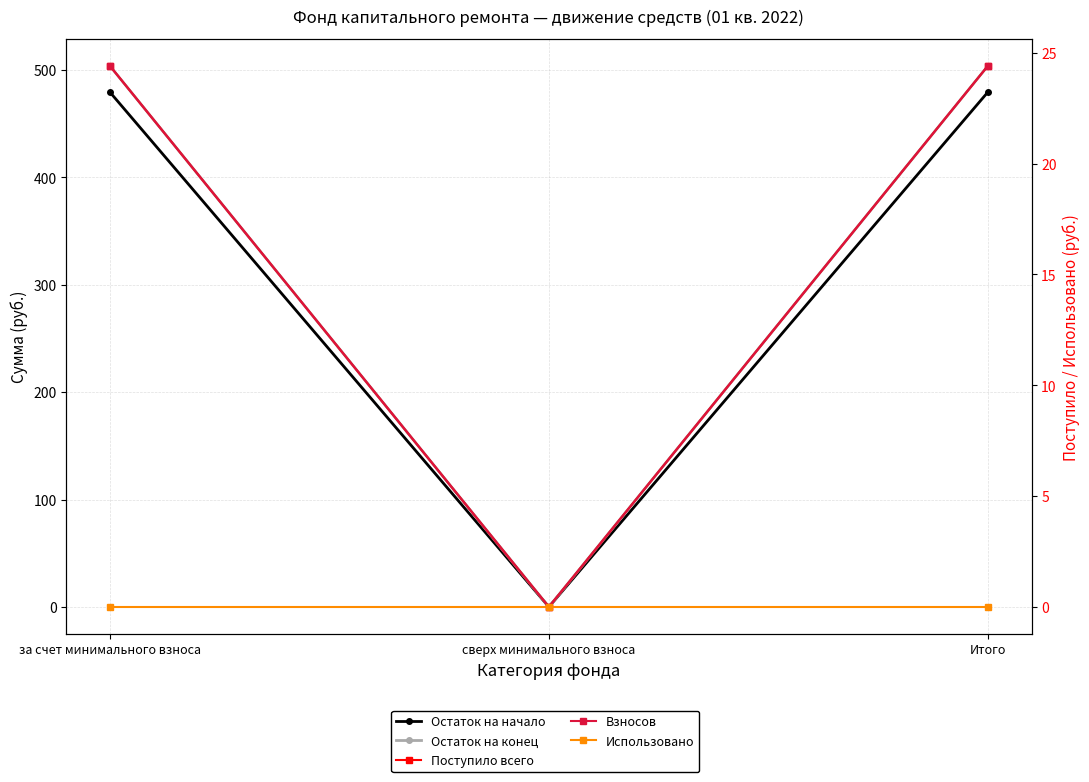

Reading left to right, list all the values displayed in this chart.

Остаток на начало: за счет минимального взноса=479.2	сверх минимального взноса=0.0	Итого=479.2
Остаток на конец: за счет минимального взноса=503.6	сверх минимального взноса=0.0	Итого=503.6
Поступило всего: за счет минимального взноса=24.4	сверх минимального взноса=0.0	Итого=24.4
Взносов: за счет минимального взноса=24.4	сверх минимального взноса=0.0	Итого=24.4
Использовано: за счет минимального взноса=0.0	сверх минимального взноса=0.0	Итого=0.0